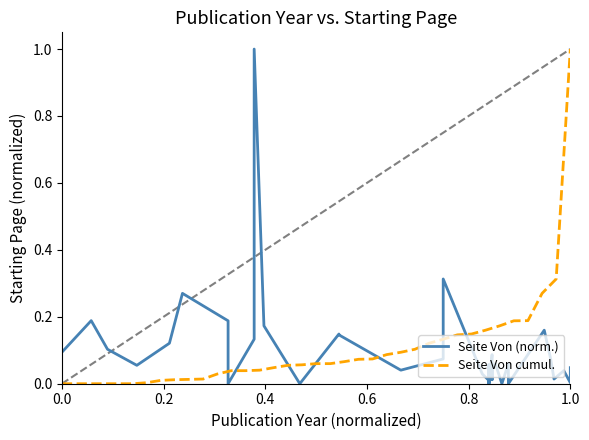

Which category has the highest value in the Seite Von cumul. series?

1.0